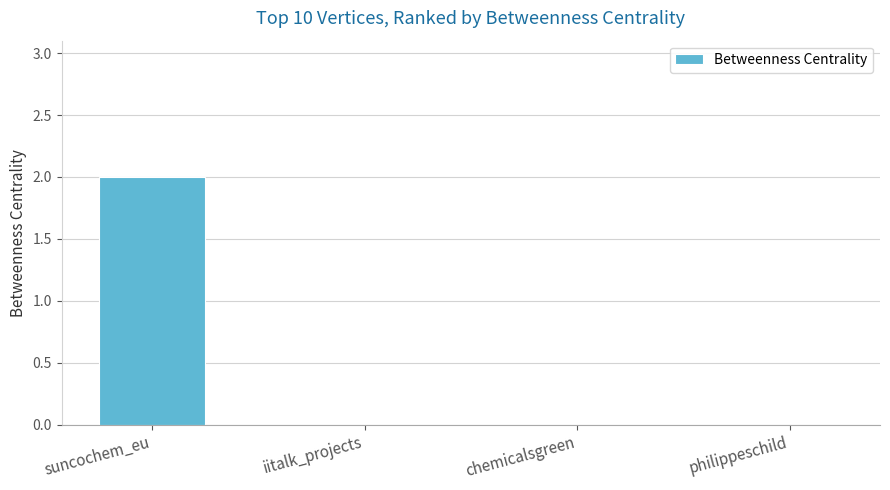

Are the bars grouped side by side (vs. stacked)?

No